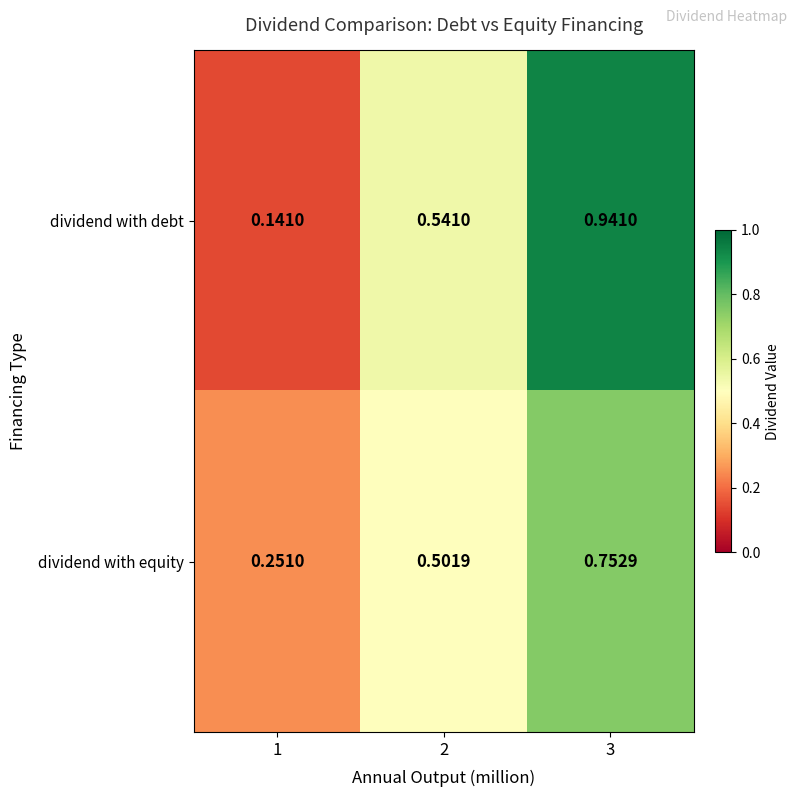

Which series has the widest spread of values?

dividend with debt